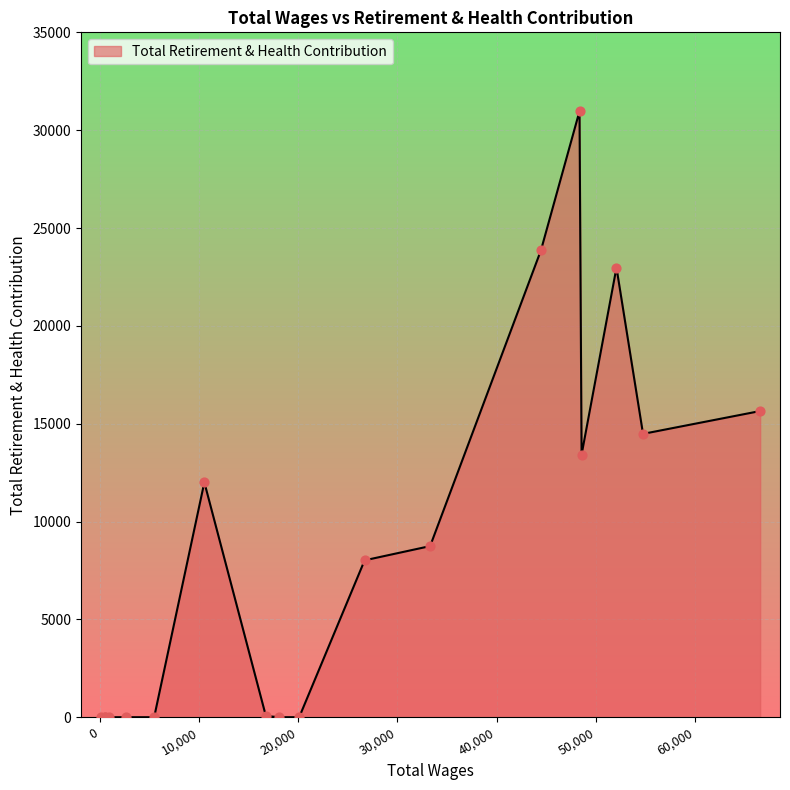

What is the difference between the maximum and minimum values?

30972